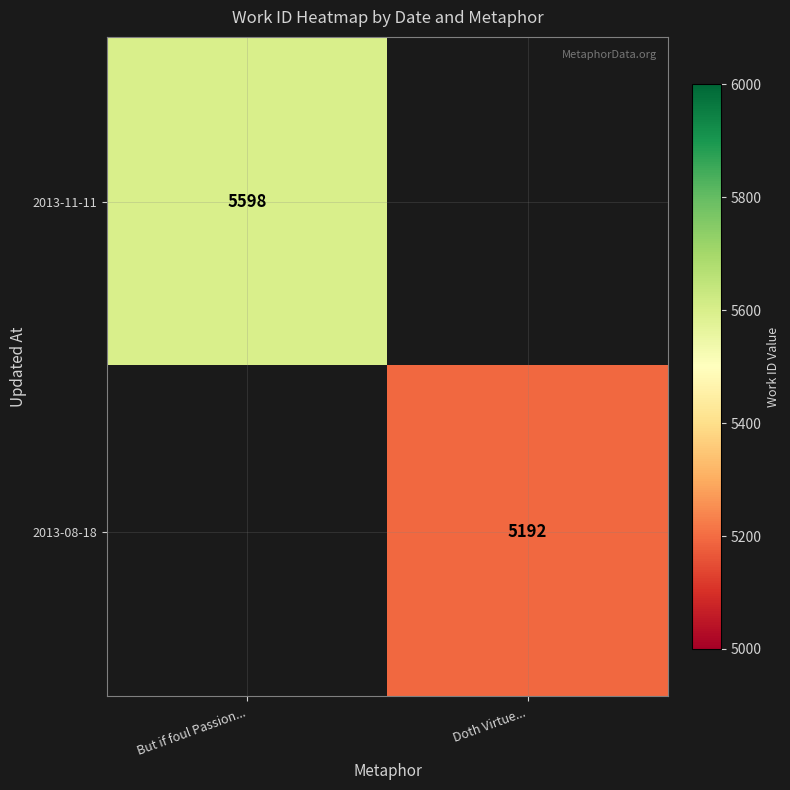

Is the value of 2013-11-11 at But if foul Passion... greater than the value of 2013-08-18 at Doth Virtue...?

Yes